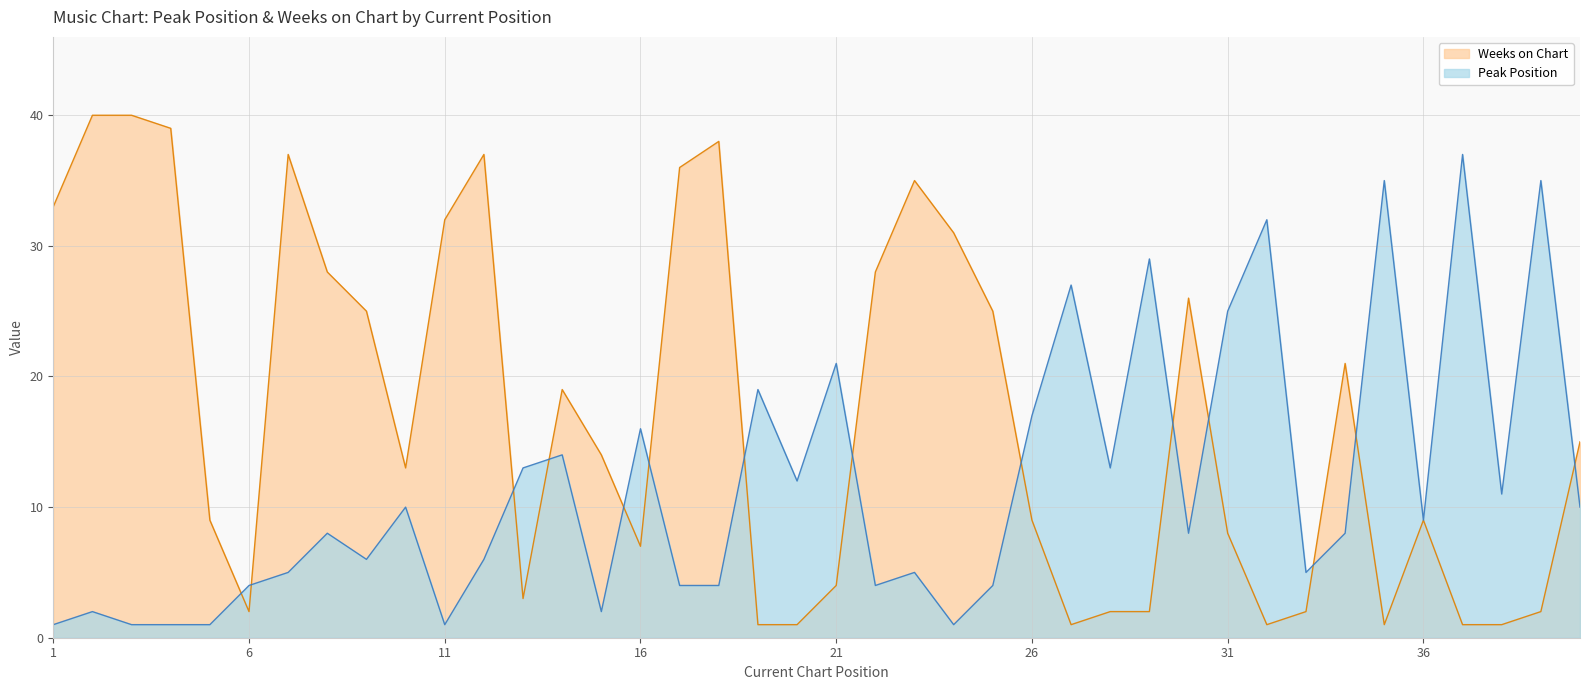

Reading right to left, transcribe all the data shown in this chart.

Peak Position: 40=10	39=35	38=11	37=37	36=9	35=35	34=8	33=5	32=32	31=25	30=8	29=29	28=13	27=27	26=17	25=4	24=1	23=5	22=4	21=21	20=12	19=19	18=4	17=4	16=16	15=2	14=14	13=13	12=6	11=1	10=10	9=6	8=8	7=5	6=4	5=1	4=1	3=1	2=2	1=1
Weeks on Chart: 40=15	39=2	38=1	37=1	36=9	35=1	34=21	33=2	32=1	31=8	30=26	29=2	28=2	27=1	26=9	25=25	24=31	23=35	22=28	21=4	20=1	19=1	18=38	17=36	16=7	15=14	14=19	13=3	12=37	11=32	10=13	9=25	8=28	7=37	6=2	5=9	4=39	3=40	2=40	1=33